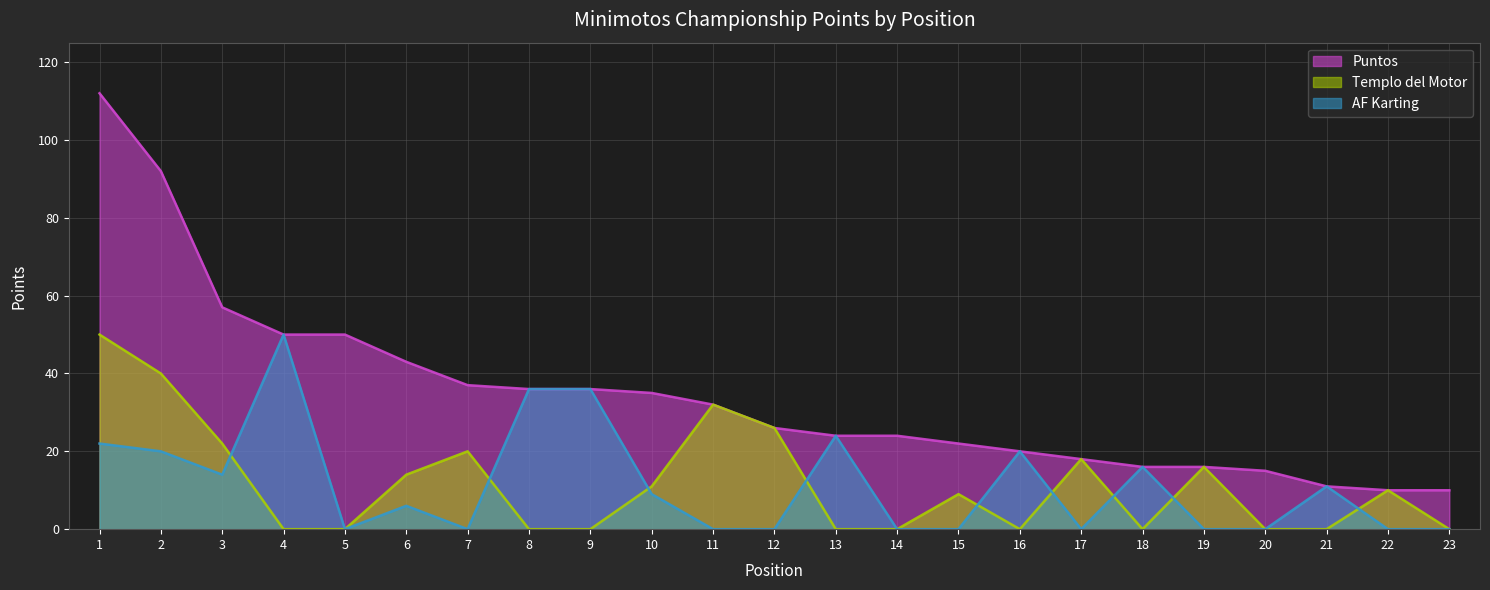

List the series in order of their peak value, highest first.

Puntos, Templo del Motor, AF Karting